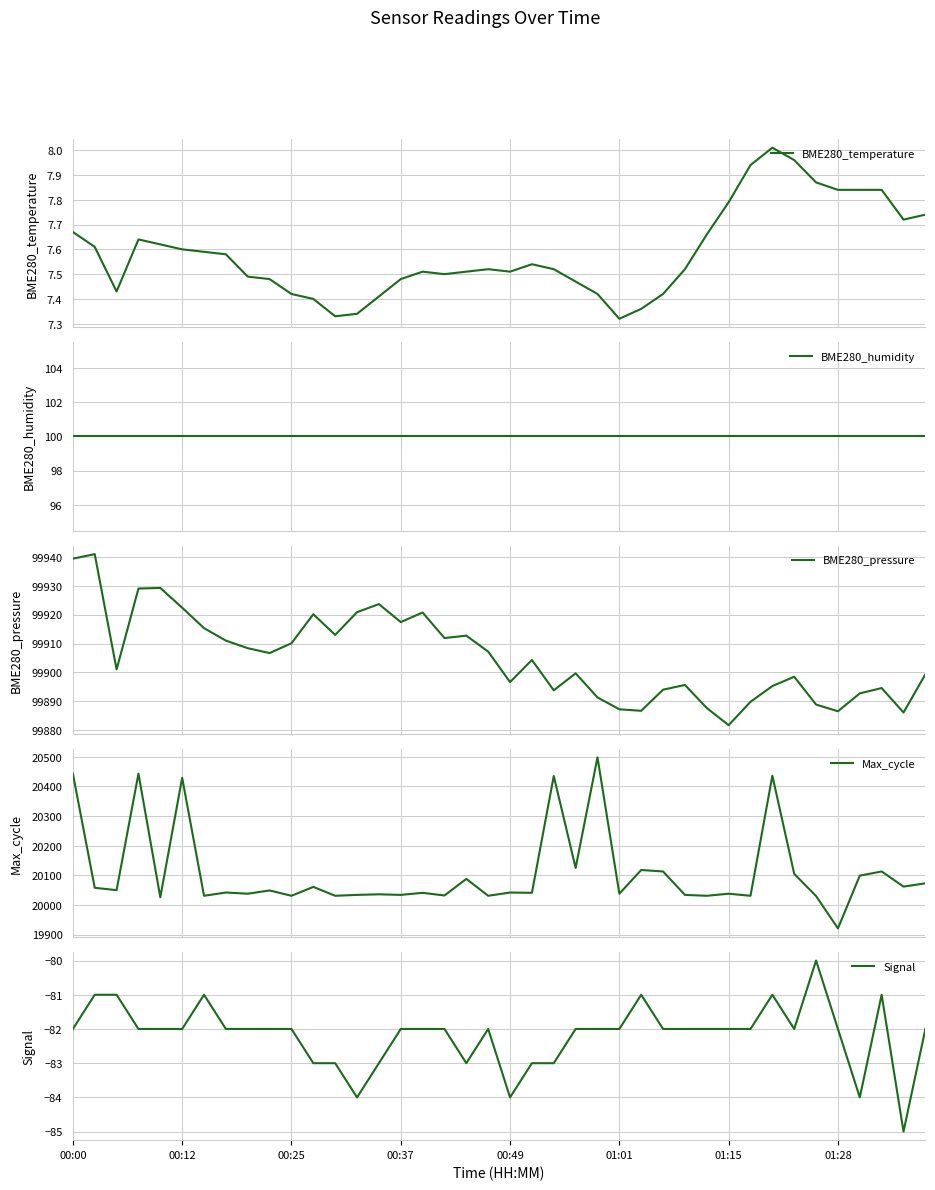

At 19, list the series in order from largest to smallest.

BME280_pressure, Max_cycle, BME280_humidity, BME280_temperature, Signal